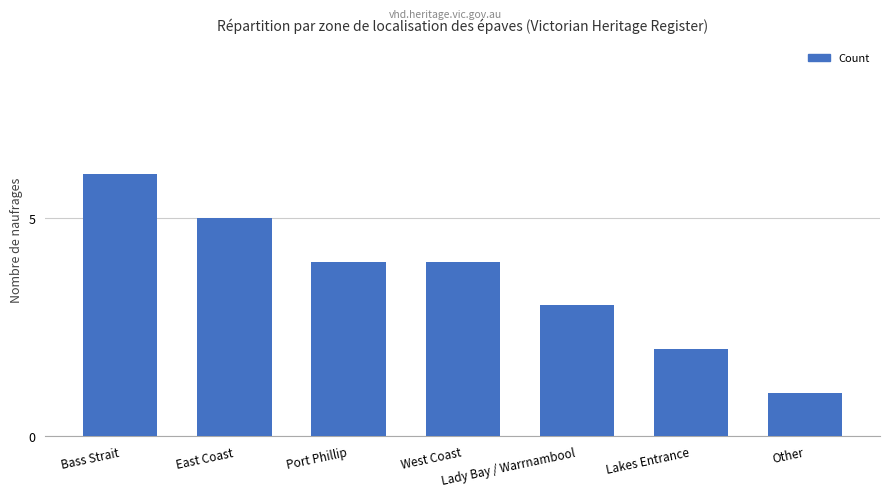

At which category does the chart reach its peak across all series?

Bass Strait